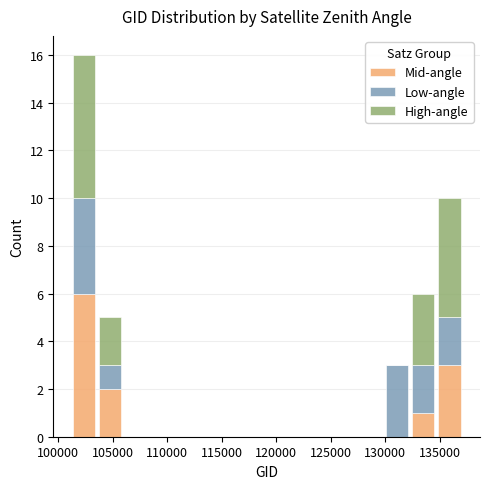

Which range on the x-axis has the tallest stacked bar (by total height)?

101000 to 103500